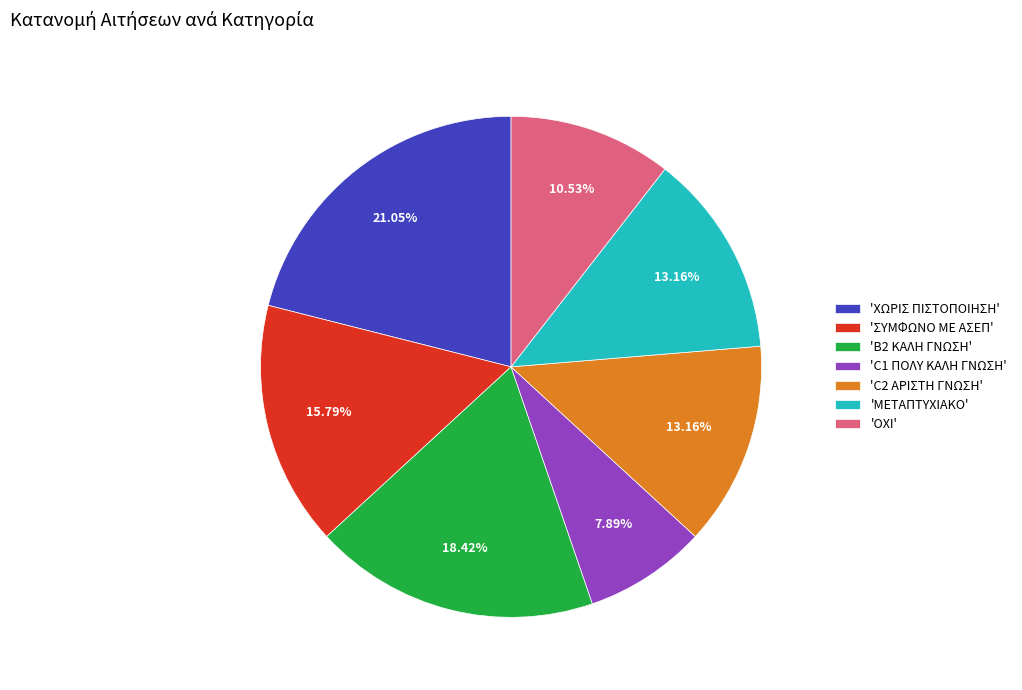

Does any single category account for the majority?

No